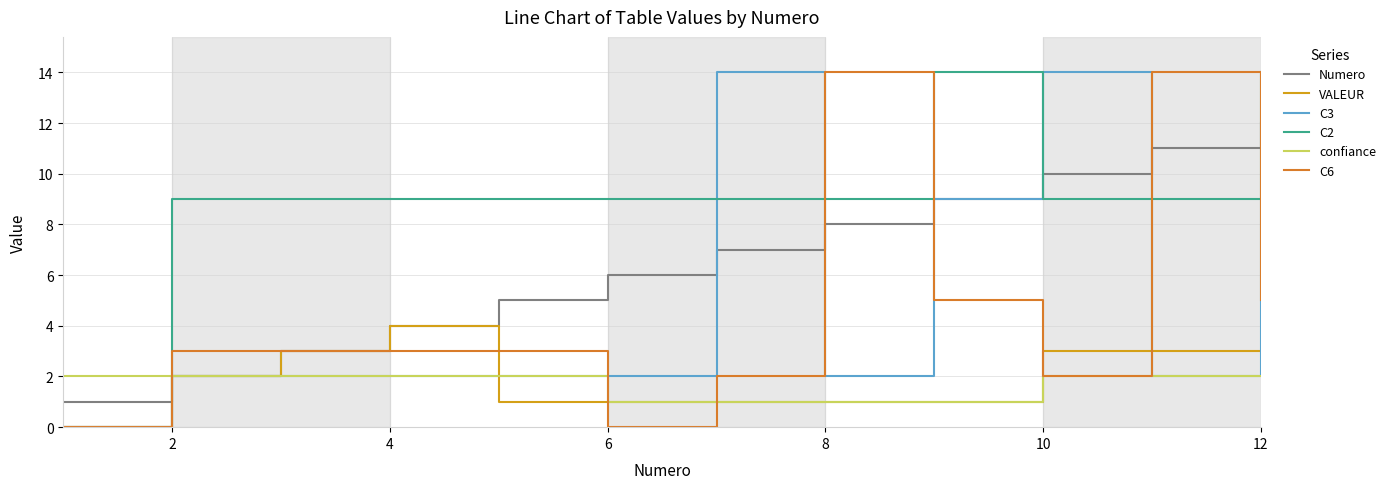

How many values in C3 are above zero?

11